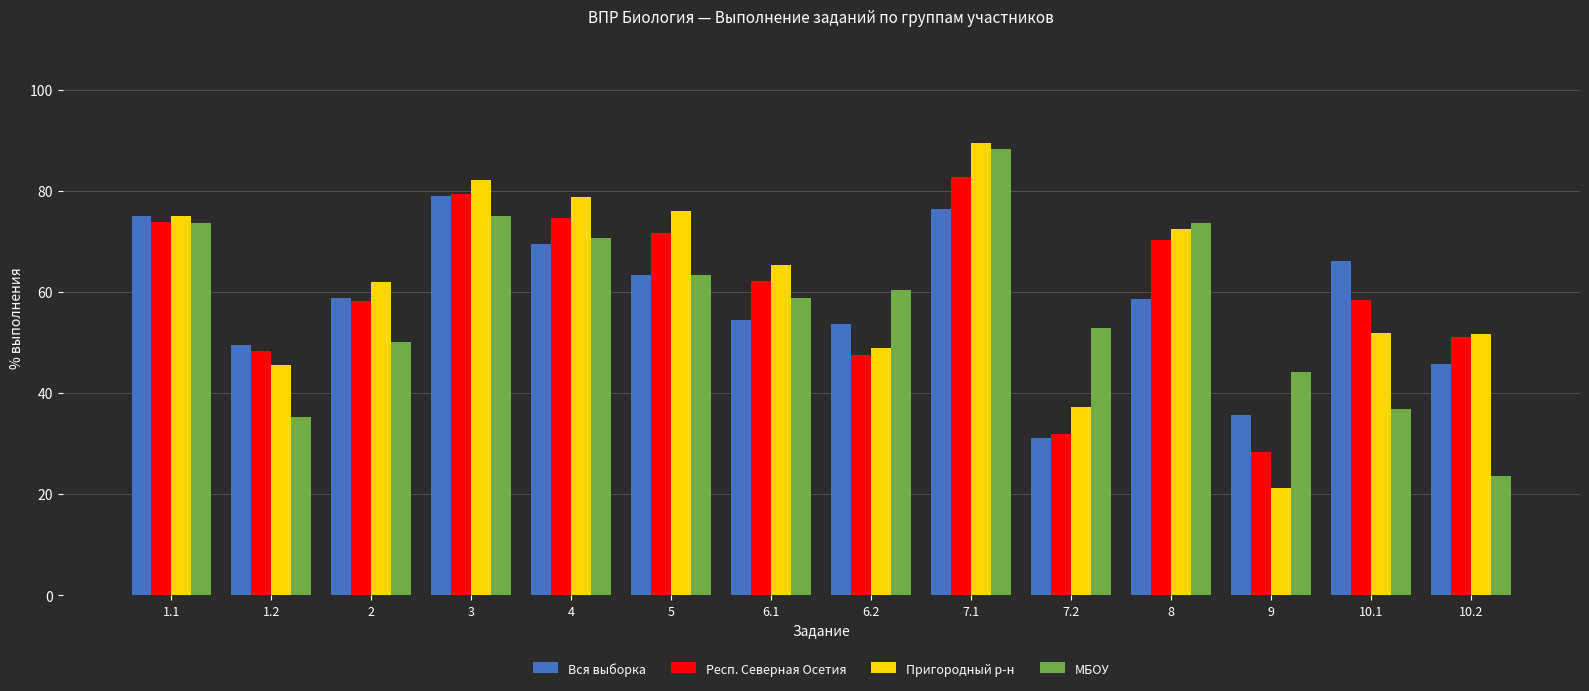

Where does the Респ. Северная Осетия series first go above 62?

1.1